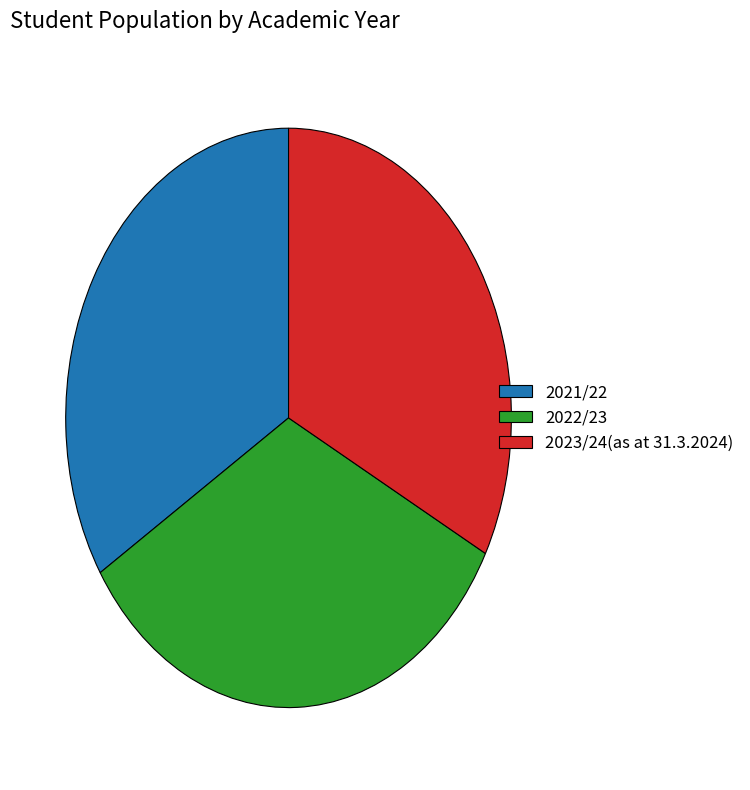

The 2022/23 slice represents 41% of the pie. True or false?

False